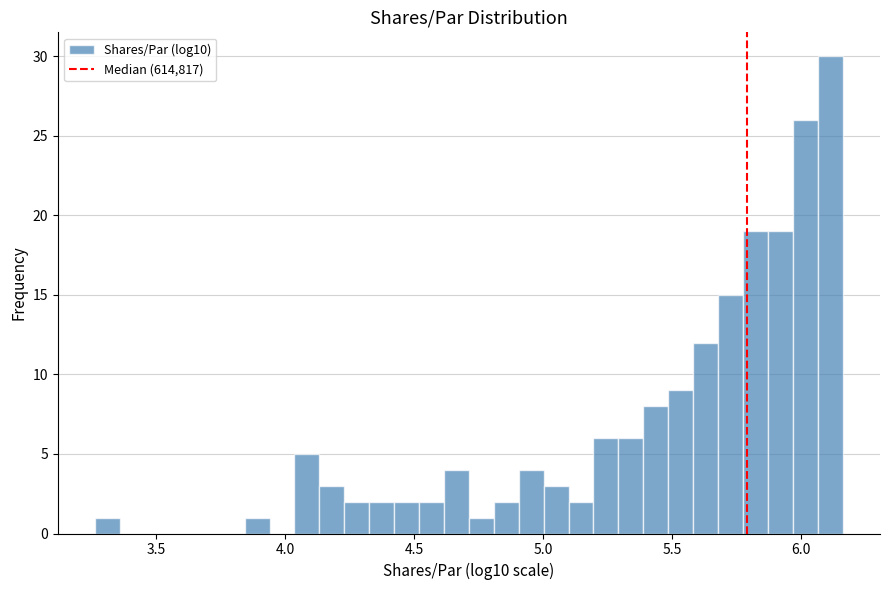

Around what value on the x-axis is the tallest bar? Give the approximate position of its centre, as read against the axis.

6.10